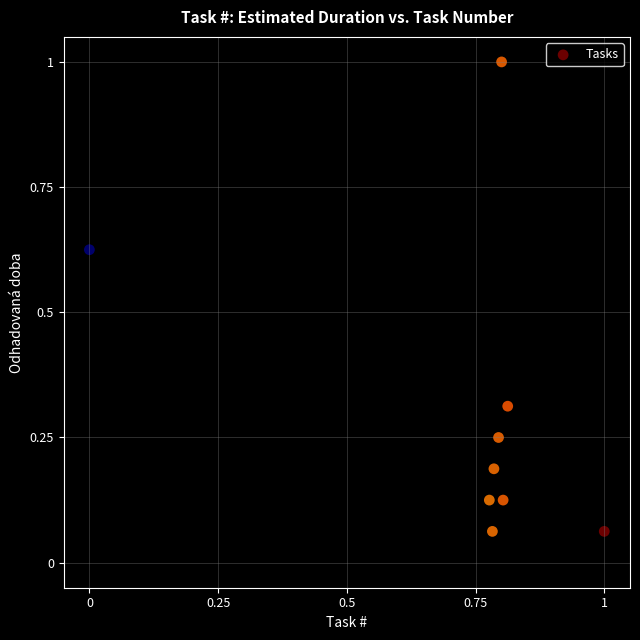

What is the range of X values (max minus min)?

1.0